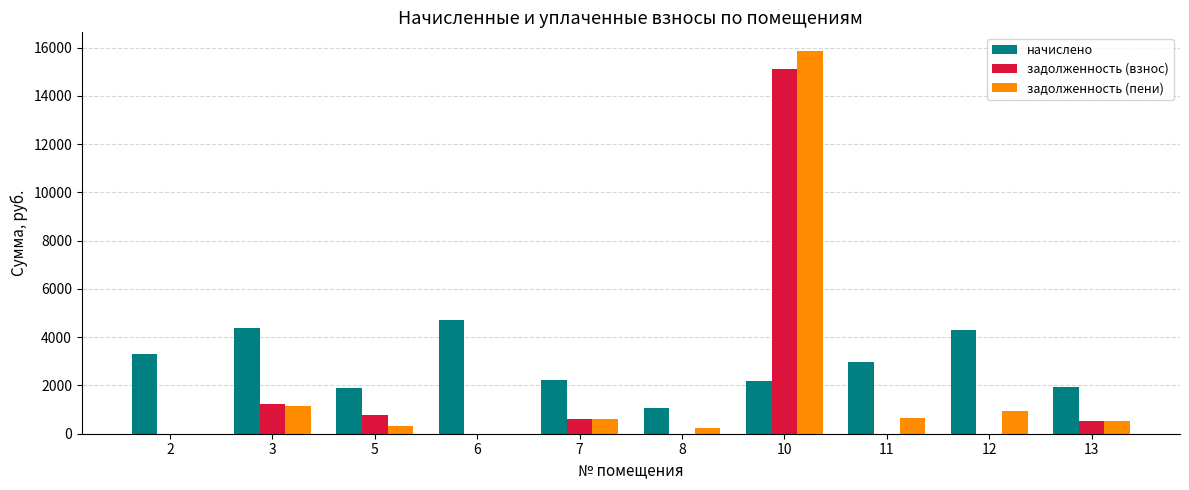

Which series has the largest total across all categories?

начислено